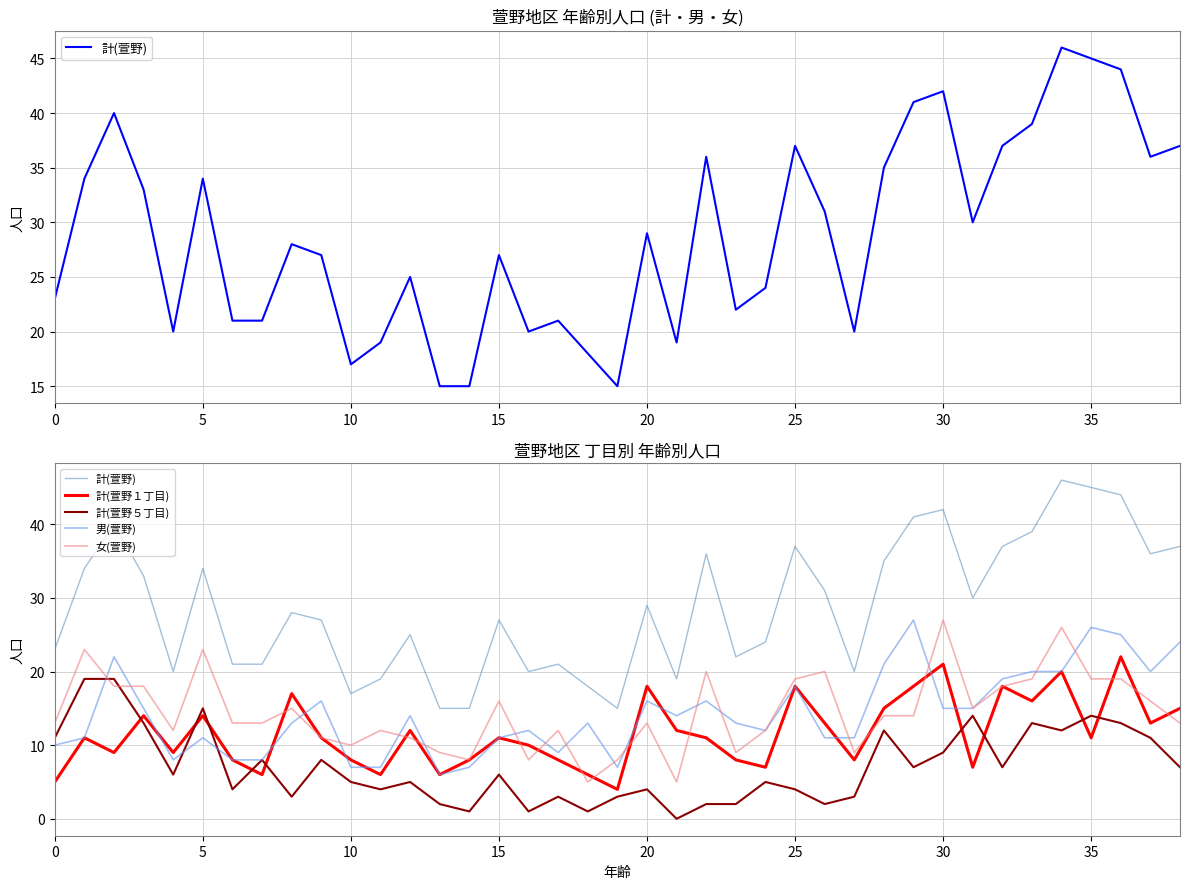

True or false: 計(萱野) and 女(萱野) cross at least once.

False